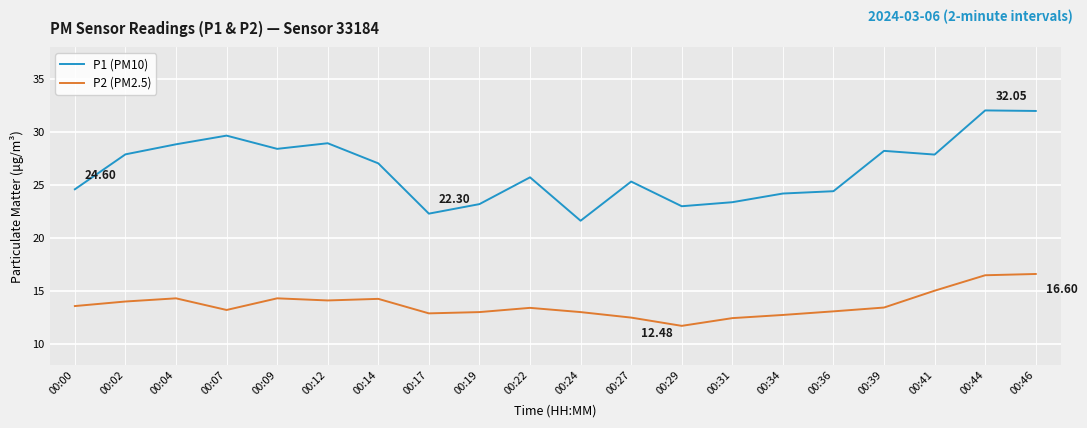

List the series in order of their overall mean, lowest first.

P2 (PM2.5), P1 (PM10)